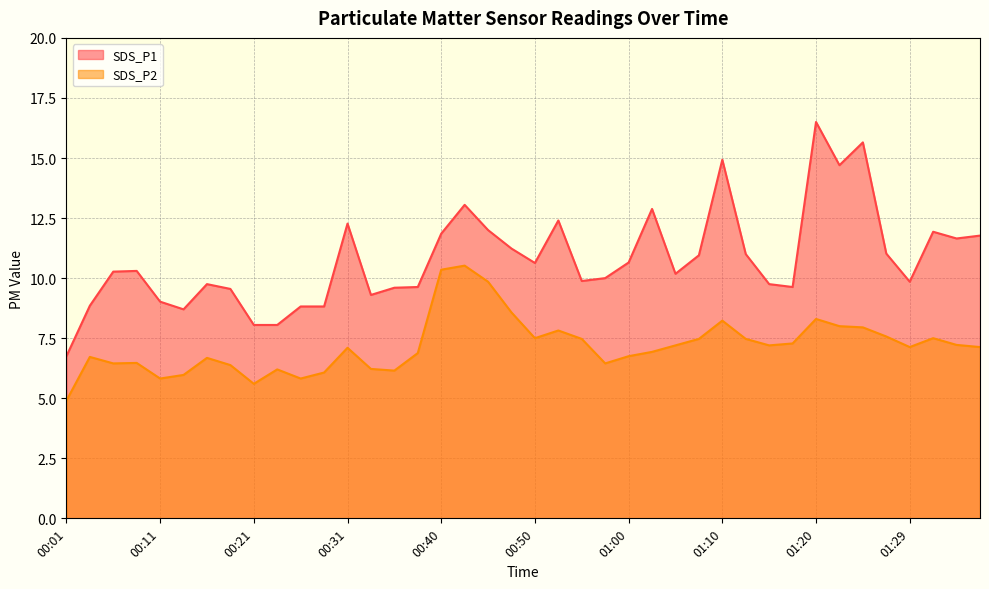

True or false: SDS_P1 and SDS_P2 cross at least once.

False